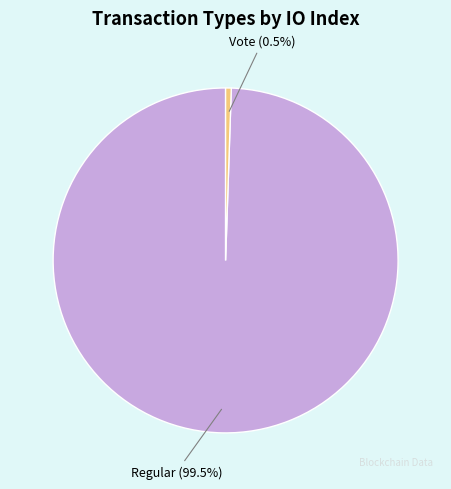

Rank the categories by value from highest to lowest.

Regular, Vote